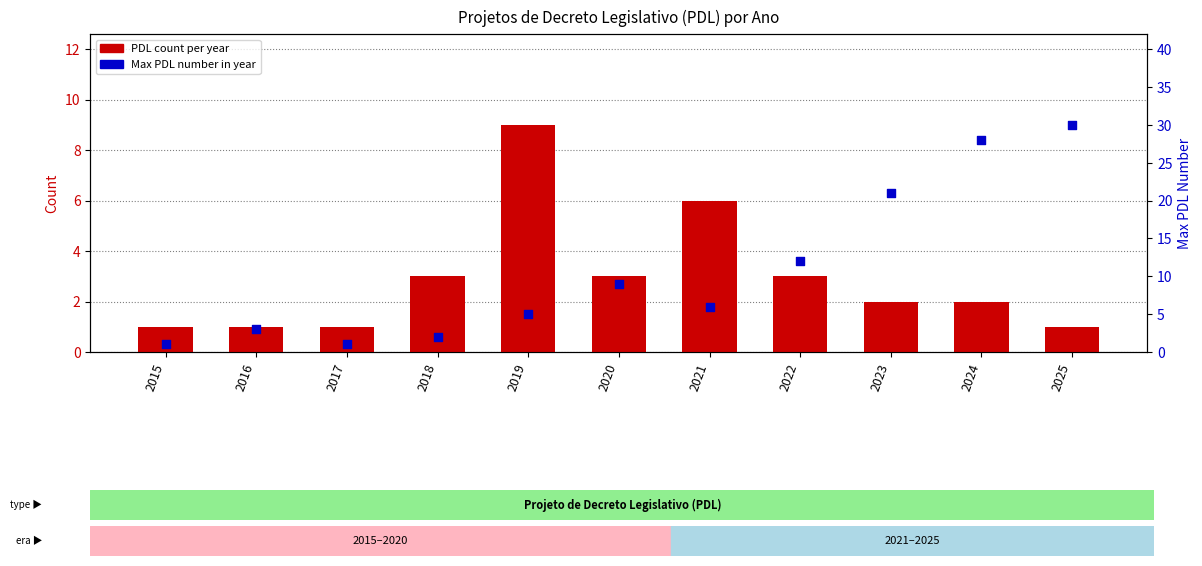

At how many categories does at least one series exceed 28?

1